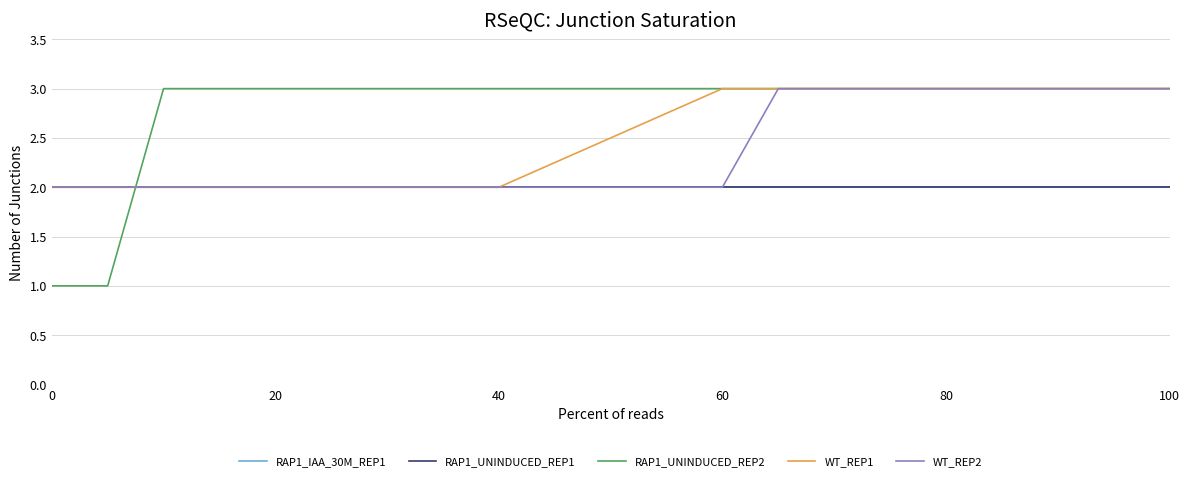

True or false: RAP1_IAA_30M_REP1 and WT_REP2 cross at least once.

False